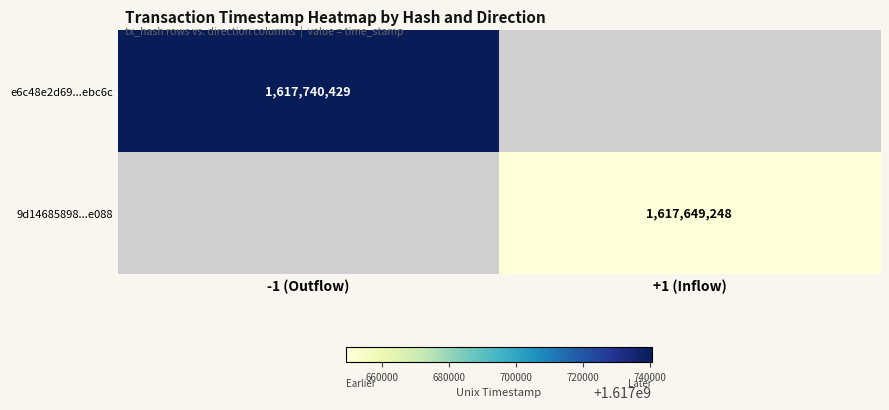

The e6c48e2d69...ebc6c series shows 1617740429 at -1 (Outflow). True or false?

True